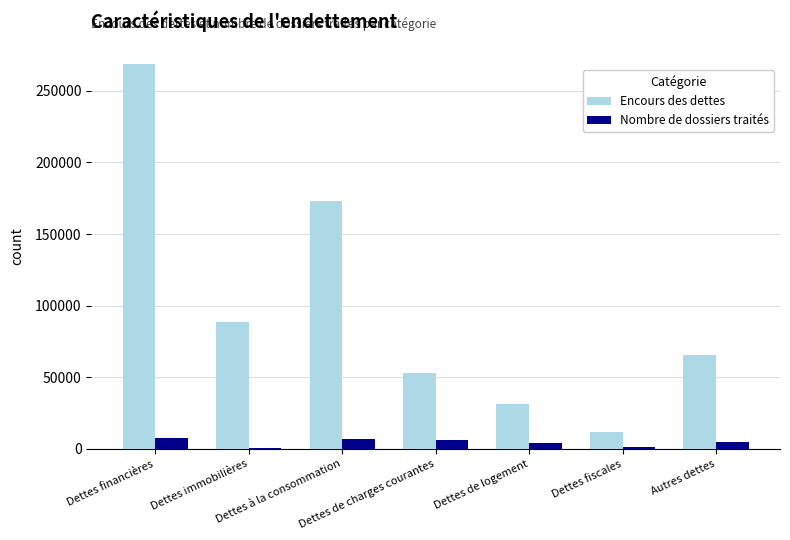

How many distinct data groups are displayed?

2